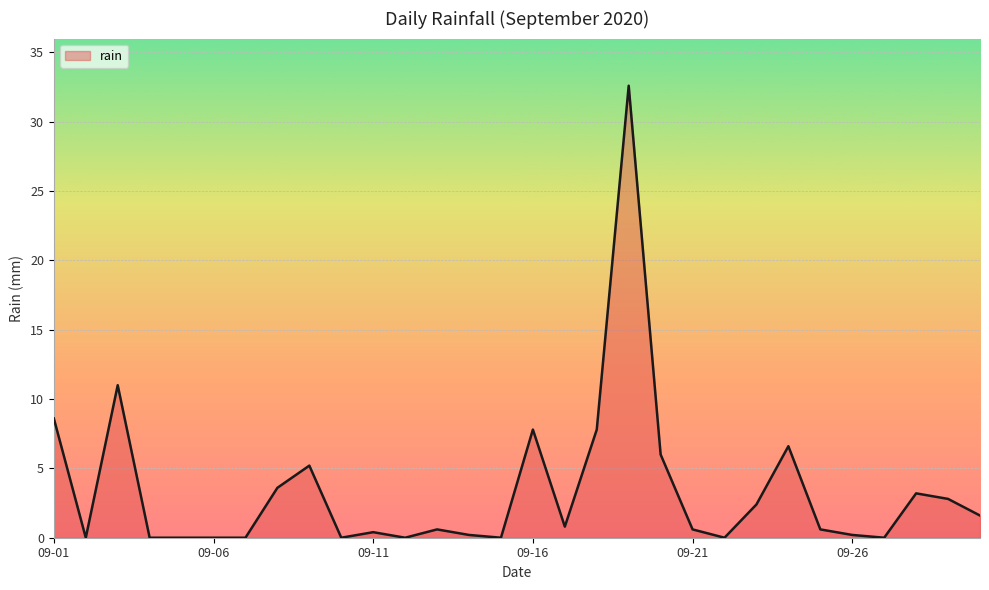

Reading left to right, transcribe all the data shown in this chart.

8.6	0.0	11.0	0.0	0.0	0.0	0.0	3.6	5.2	0.0	0.4	0.0	0.6	0.2	0.0	7.8	0.8	7.8	32.6	6.0	0.6	0.0	2.4	6.6	0.6	0.2	0.0	3.2	2.8	1.6